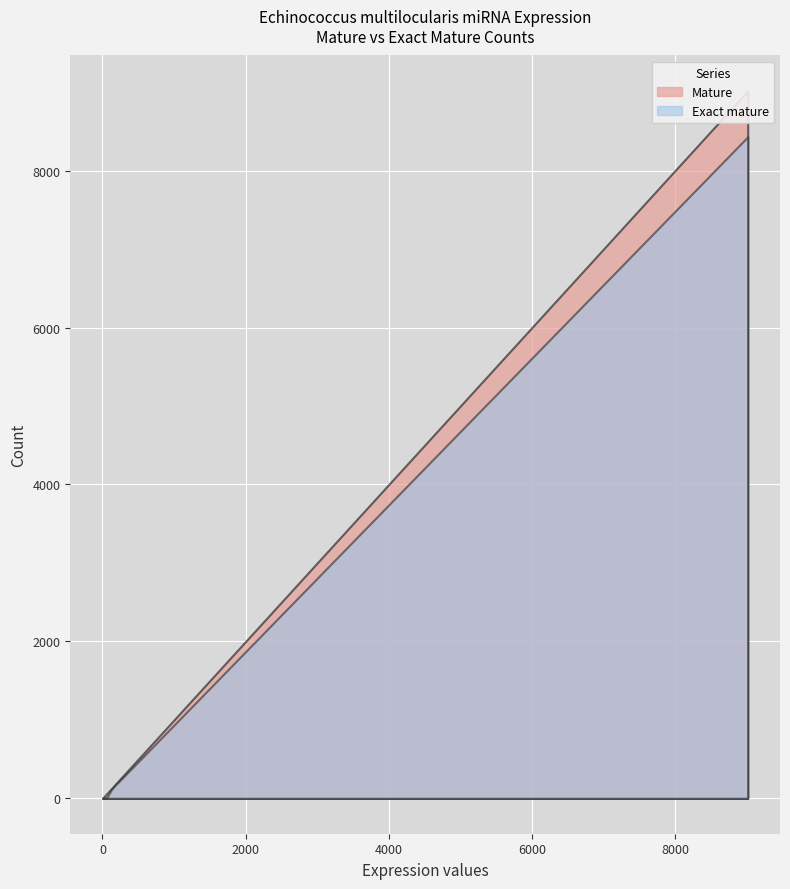

What value does the Mature series have at 4?

2